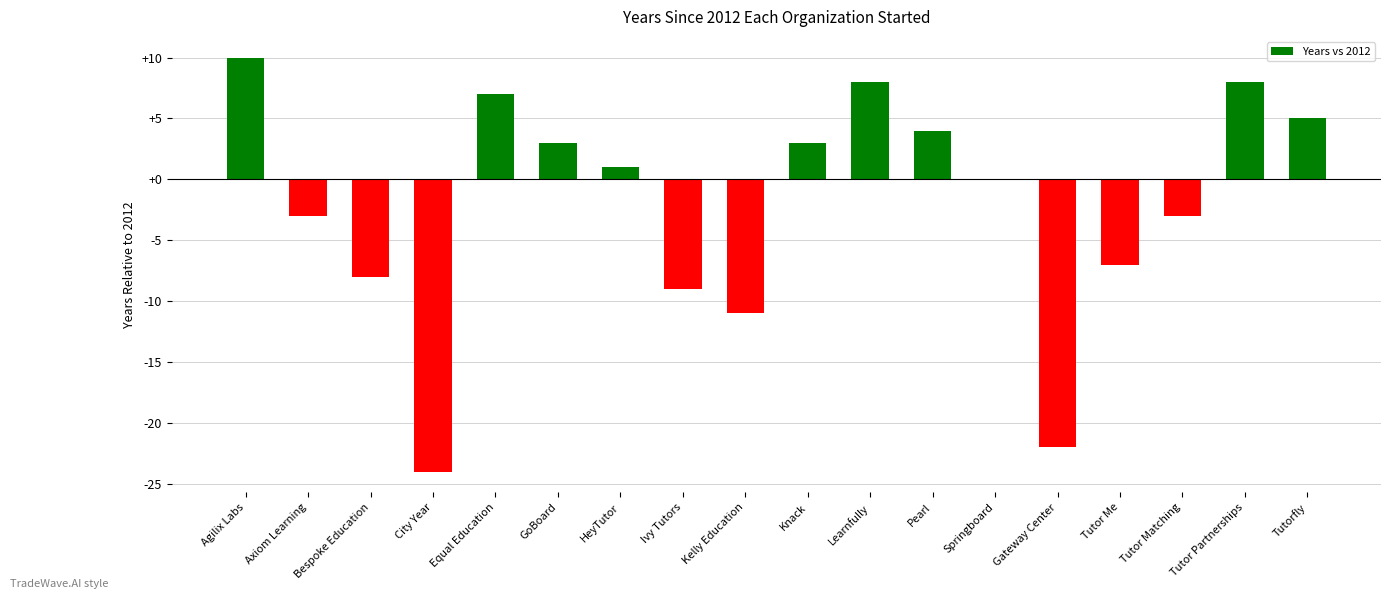

True or false: the data shows 2 at Tutorfly.

False